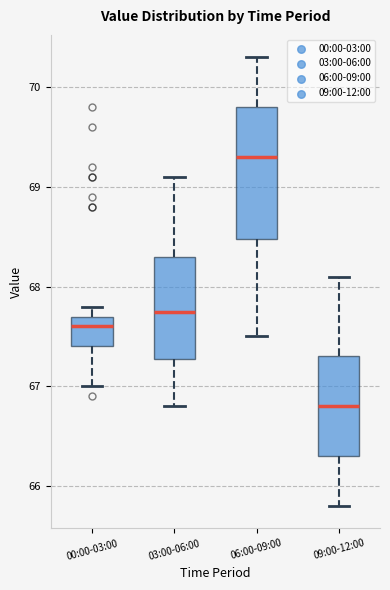

Reading left to right, transcribe this box plot: for each box, give where its median line is, the range the box spans, and where its two whiskers end, as read against the y-axis. The values are not printed on the chart, so give them approximately, as read against the axis.

00:00-03:00: median 67.6, box 67.4 to 67.7, whiskers 67.0 to 67.8
03:00-06:00: median 67.8, box 67.3 to 68.3, whiskers 66.8 to 69.1
06:00-09:00: median 69.3, box 68.5 to 69.8, whiskers 67.5 to 70.3
09:00-12:00: median 66.8, box 66.3 to 67.3, whiskers 65.8 to 68.1